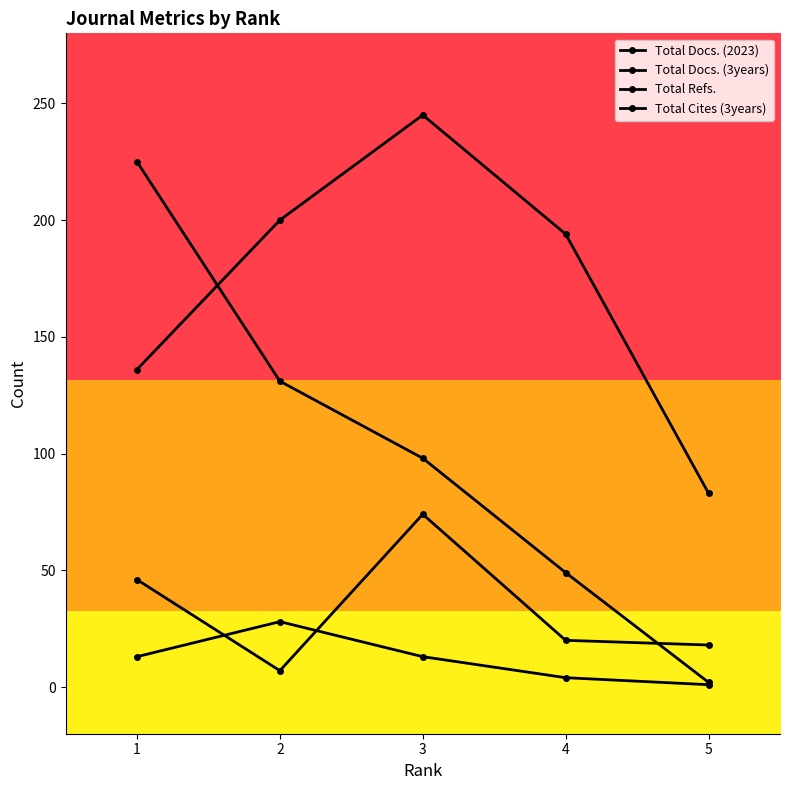

What is the difference between the maximum and minimum values in the Total Refs. series?

162